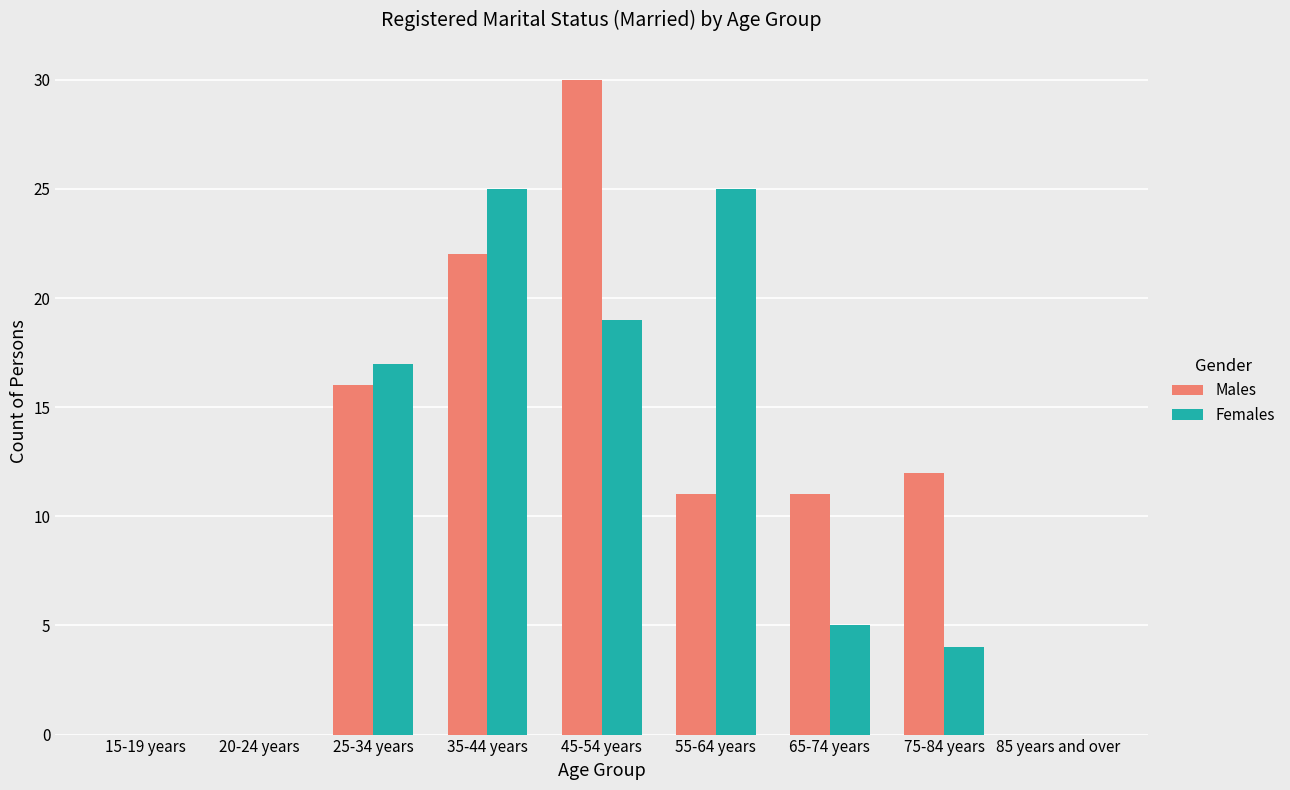

The Males series shows 22 at 35-44 years. True or false?

True